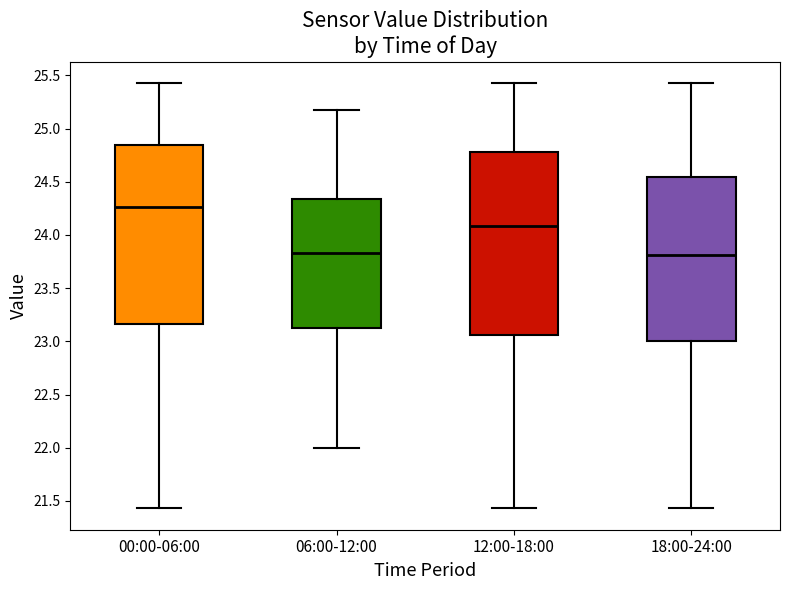

Where is the upper edge of the box for 12:00-18:00 on the y-axis? The values are not printed on the chart, so give them approximately, as read against the axis.

24.80